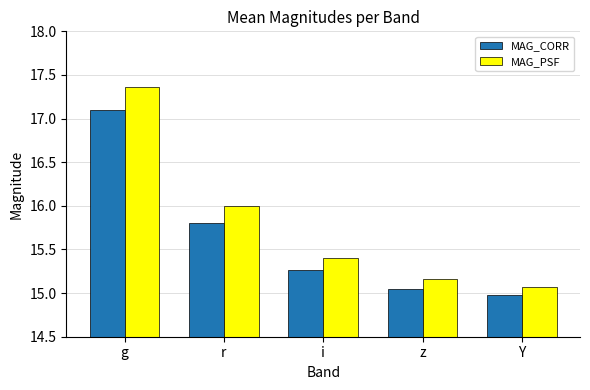

What is the difference between the MAG_PSF values at g and r?

1.4